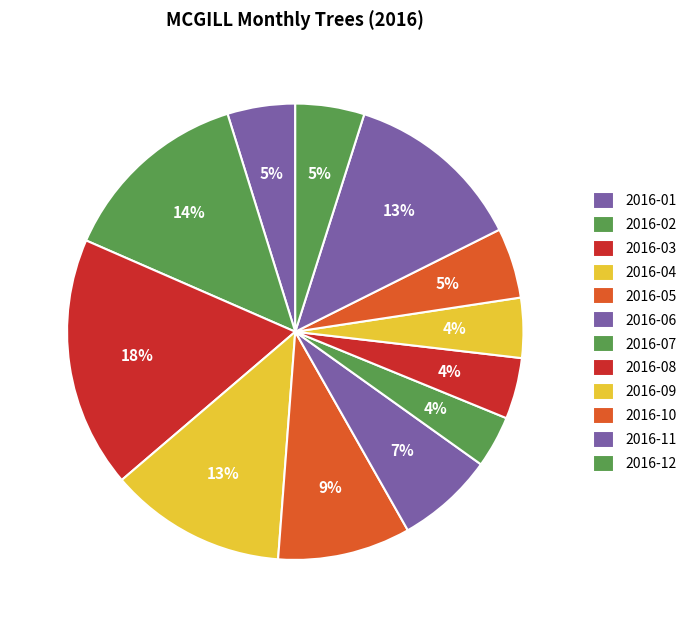

To the nearest percent, what percentage of the pie is 2016-04?

13%